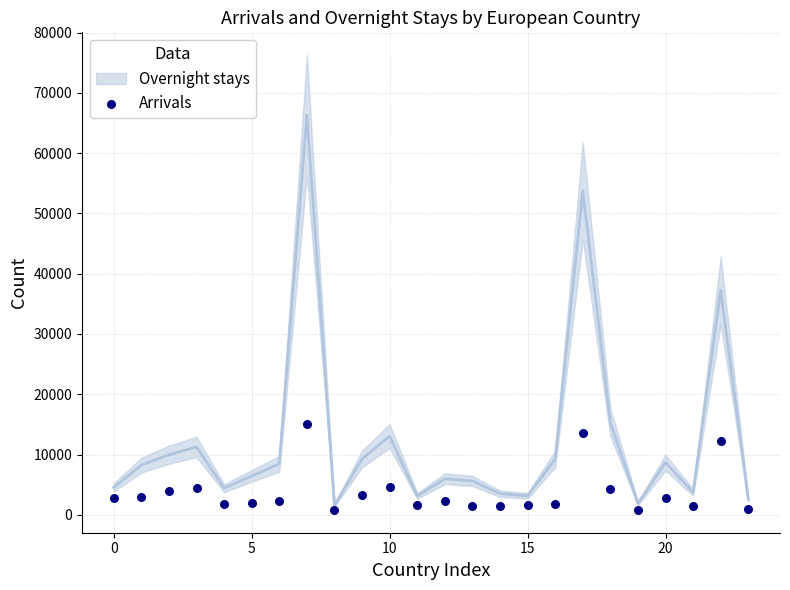

Which series reaches the maximum Y coordinate?

Overnight stays